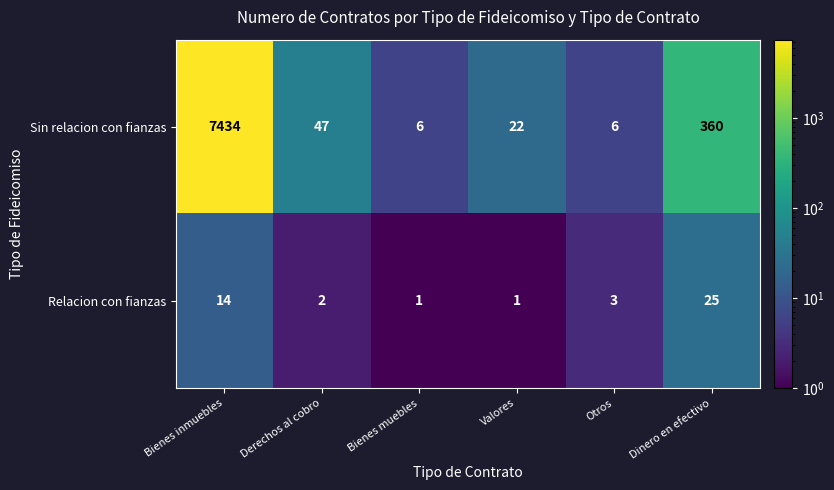

What is the difference between the maximum and second lowest values in the Relacion con fianzas series?

24